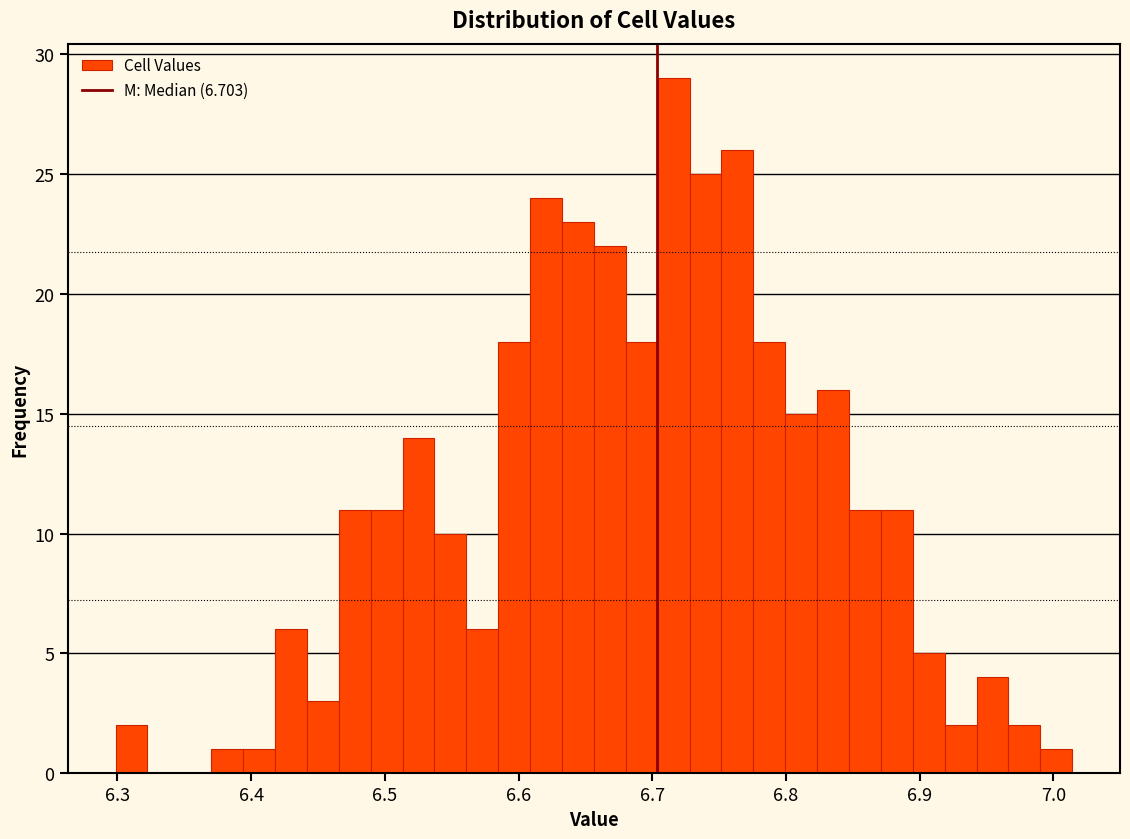

Around what value on the x-axis is the tallest bar? Give the approximate position of its centre, as read against the axis.

6.72